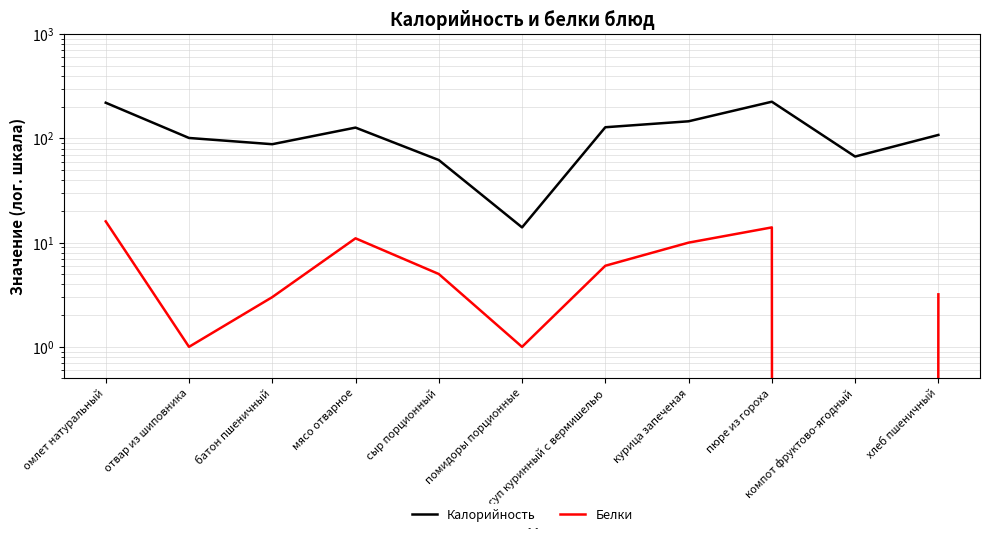

Rank the categories by Белки value from lowest to highest.

компот фруктово-ягодный, отвар из шиповника, помидоры порционные, батон пшеничный, хлеб пшеничный, сыр порционный, суп куринный с вермишелью, курица запеченая, мясо отварное, пюре из гороха, омлет натуральный